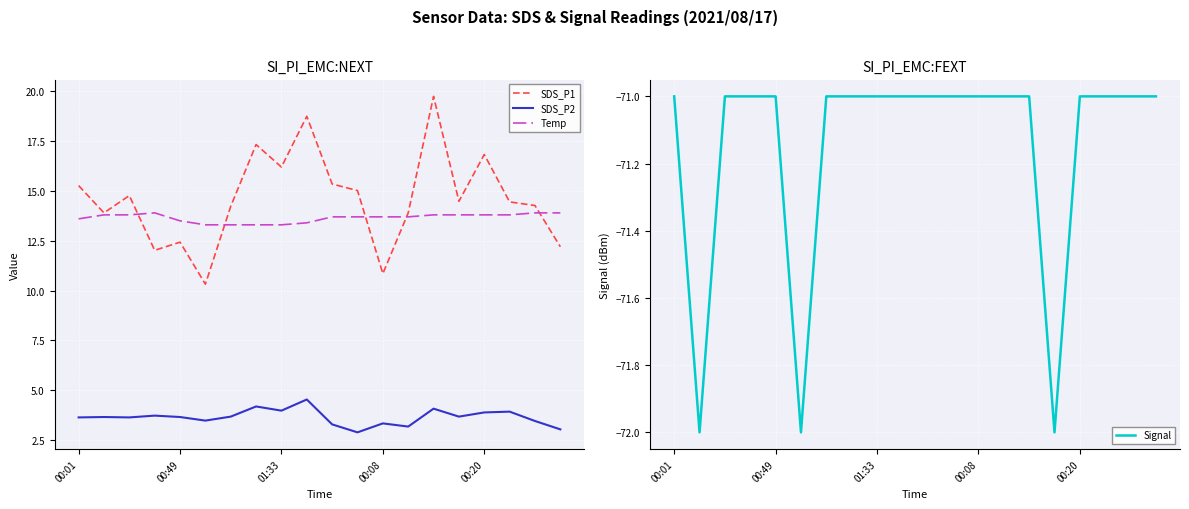

What is the difference between the second highest and second lowest values in the SDS_P1 series?

7.9